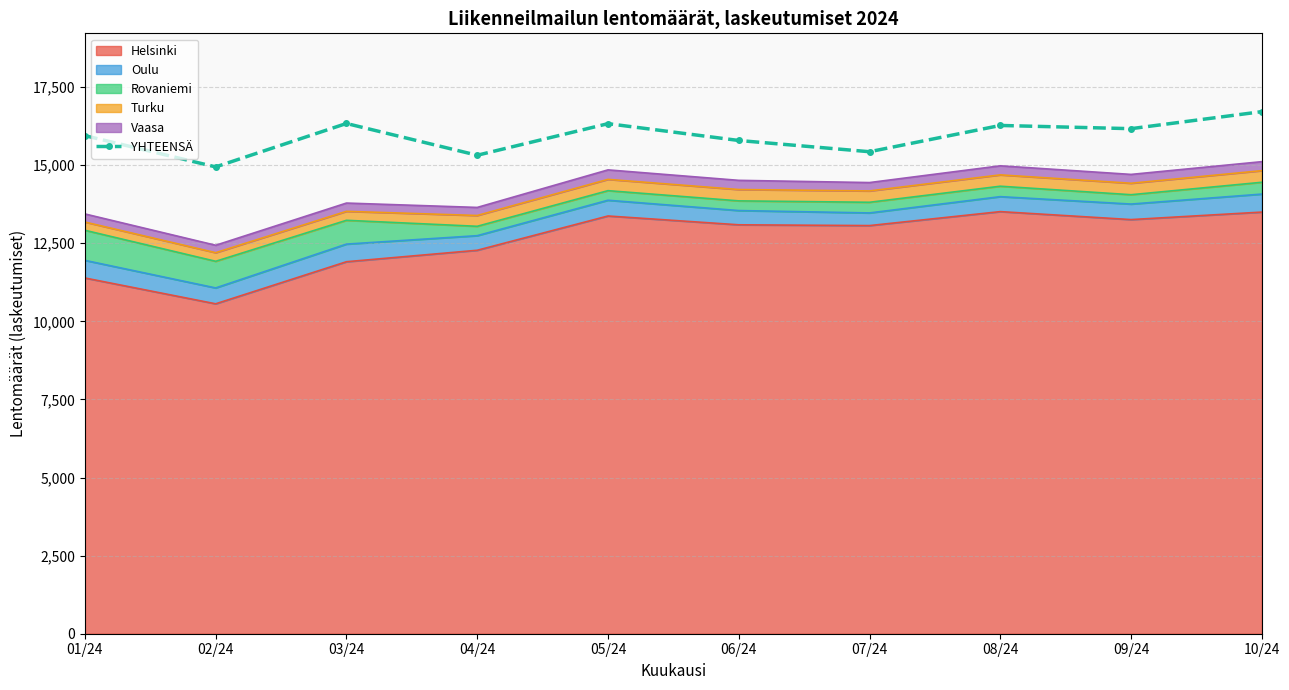

What is the sum of all values?

159220